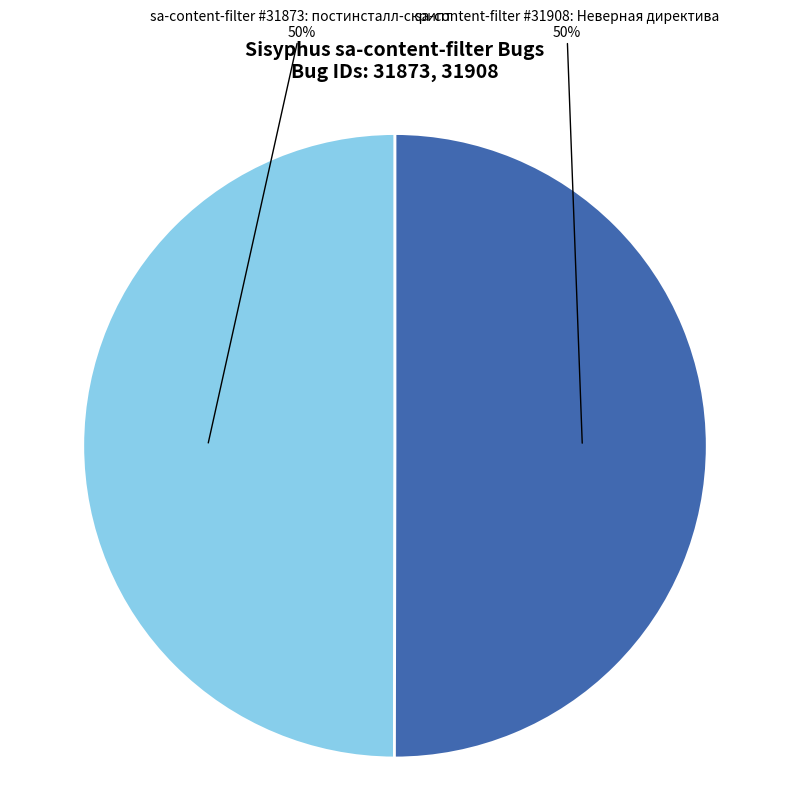

How many slices are in this pie chart?

2